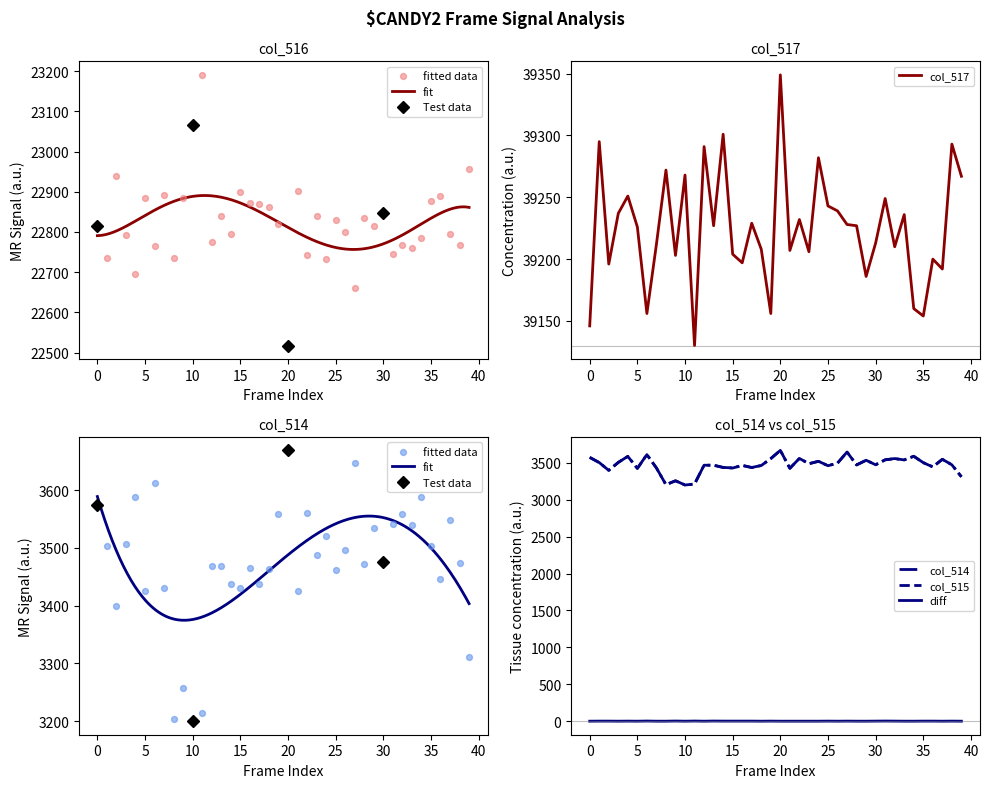

What is the minimum value for col_517?

39130